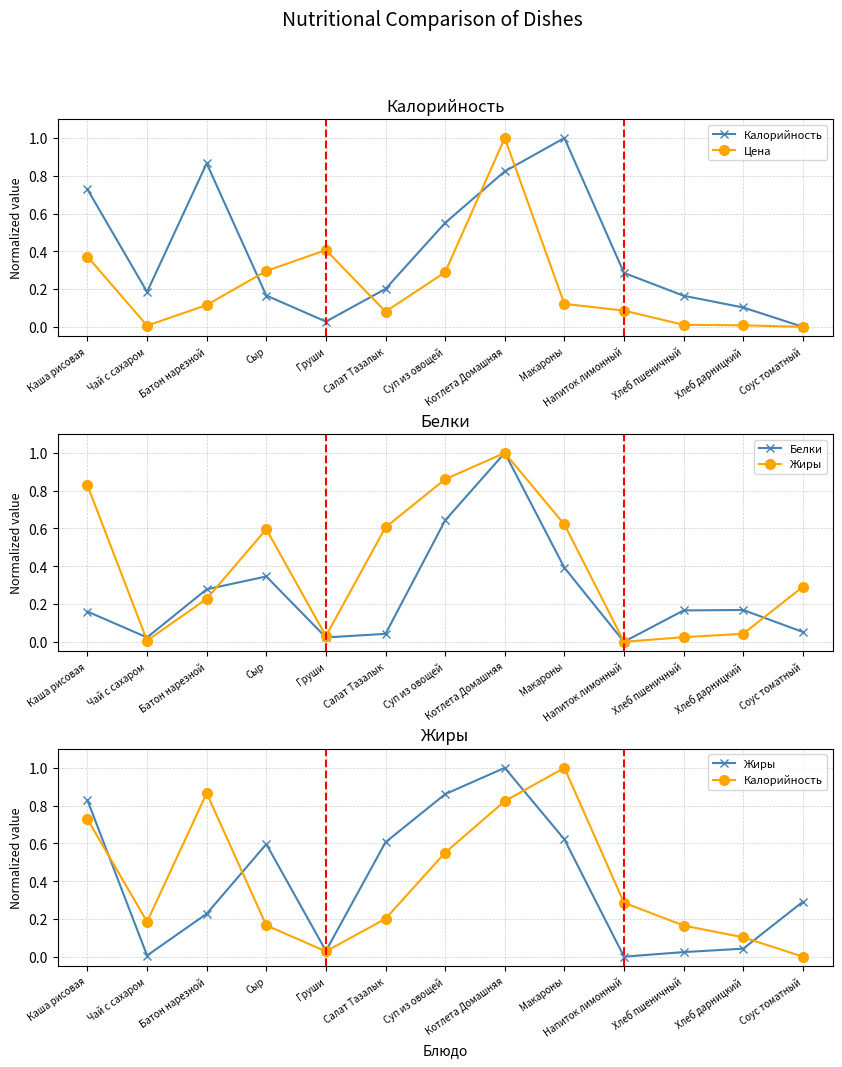

At which category is the sum across all series the highest?

Котлета Домашняя